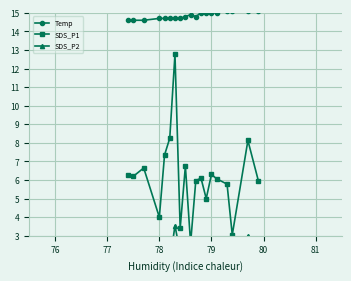

True or false: SDS_P2 and Temp intersect in this chart.

False